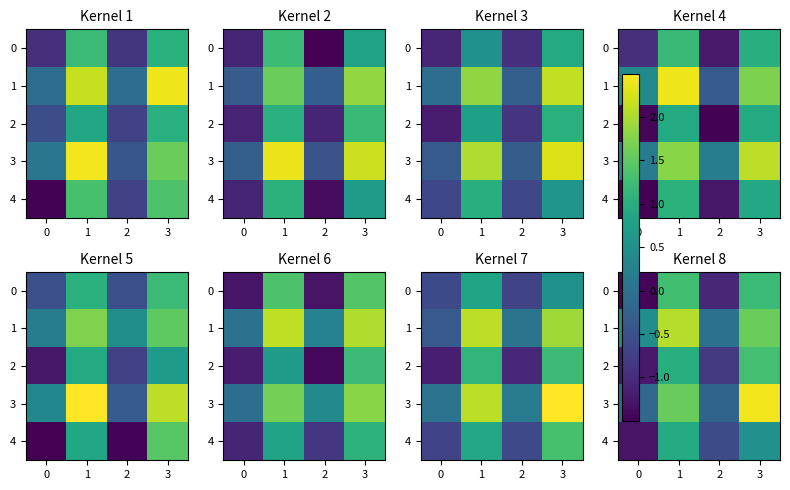

What is the difference between the maximum and second lowest values in the row_4 series?

1.5